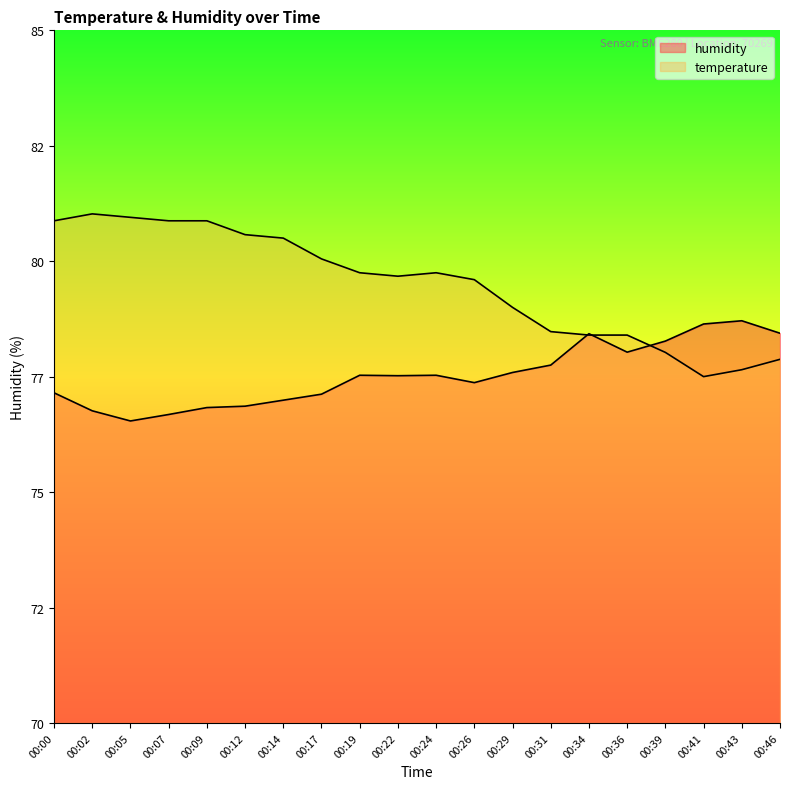

The value of humidity at 00:43 is 106.2. True or false?

False